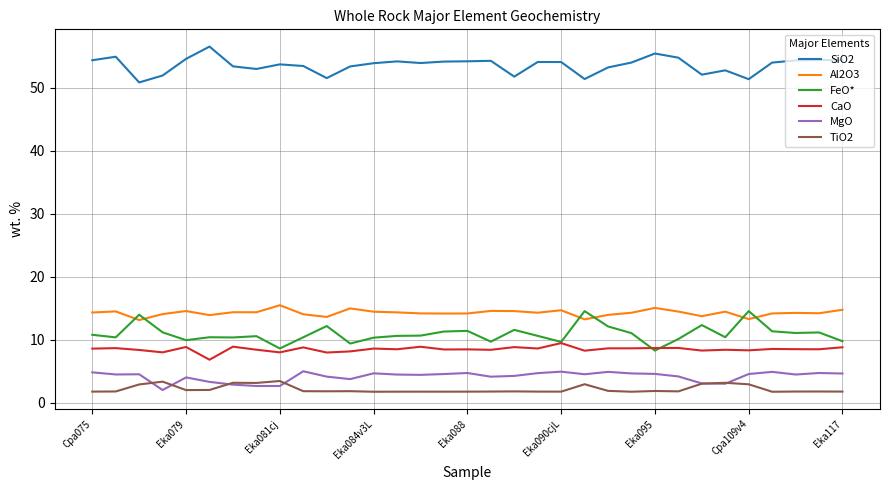

What is the minimum value shown in the chart?

1.7